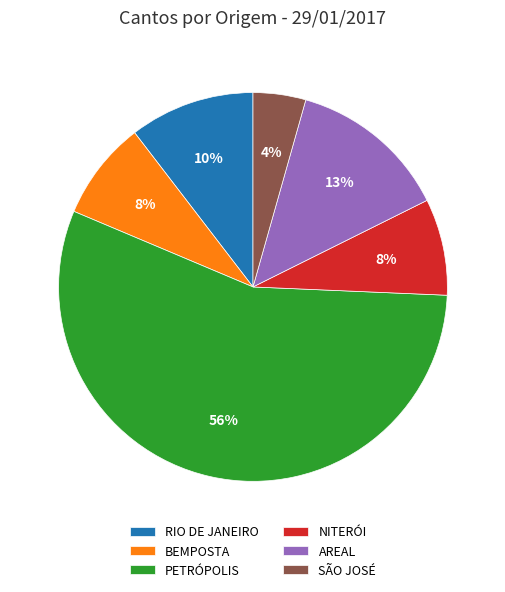

Count the number of slices in the pie.

6